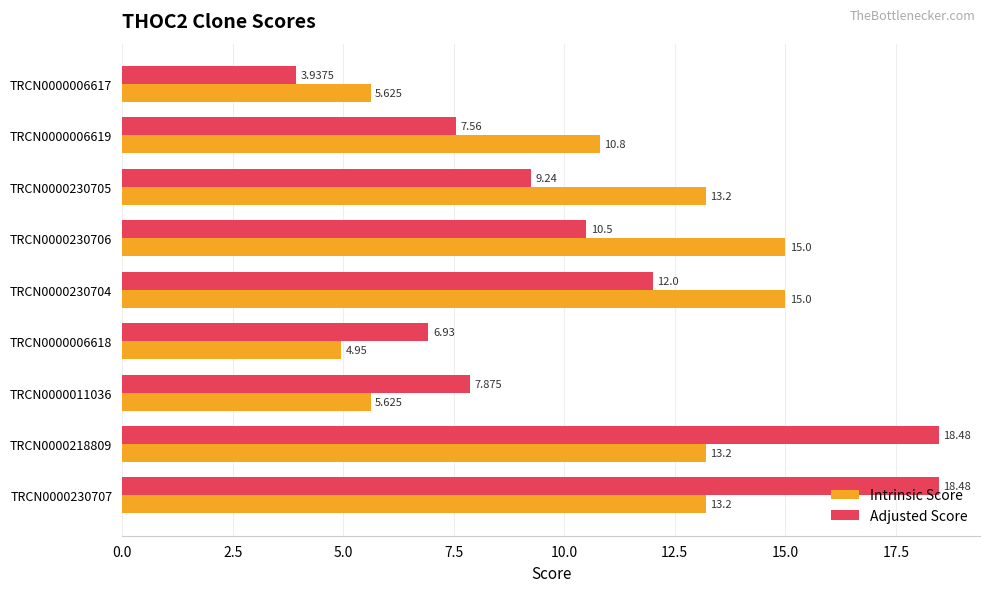

Count the number of data series in this chart.

2